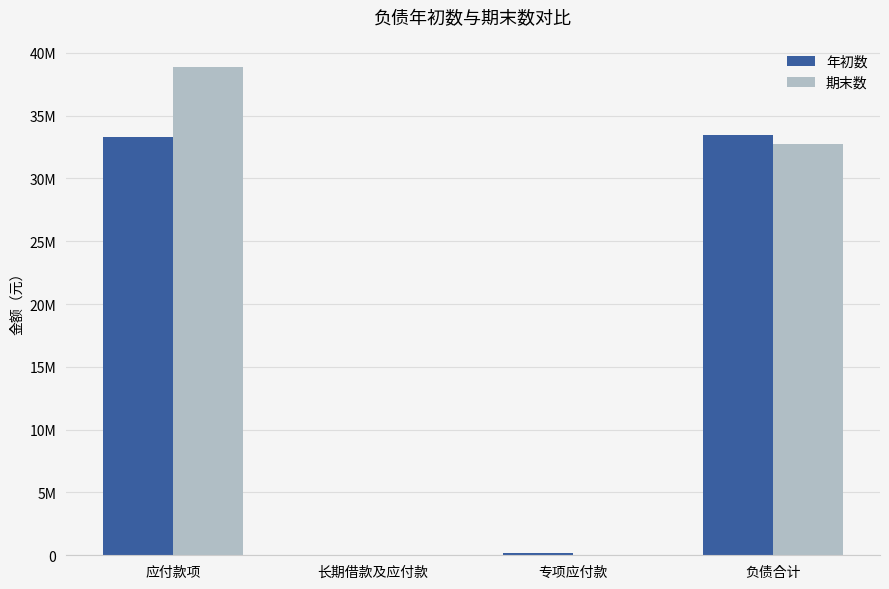

What is the label of the 1st bar from the right?

负债合计